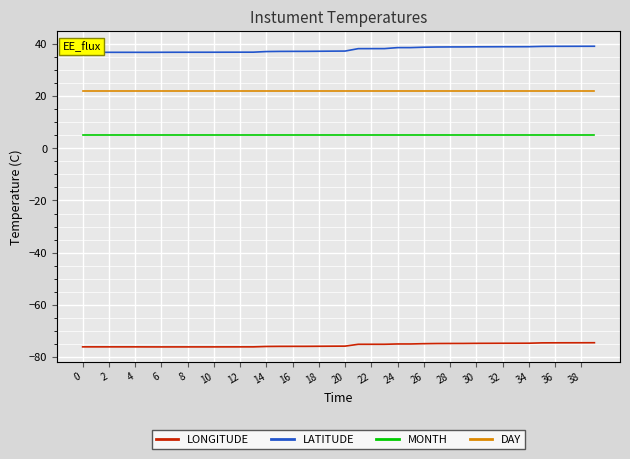

Which series has the largest total across all categories?

LATITUDE